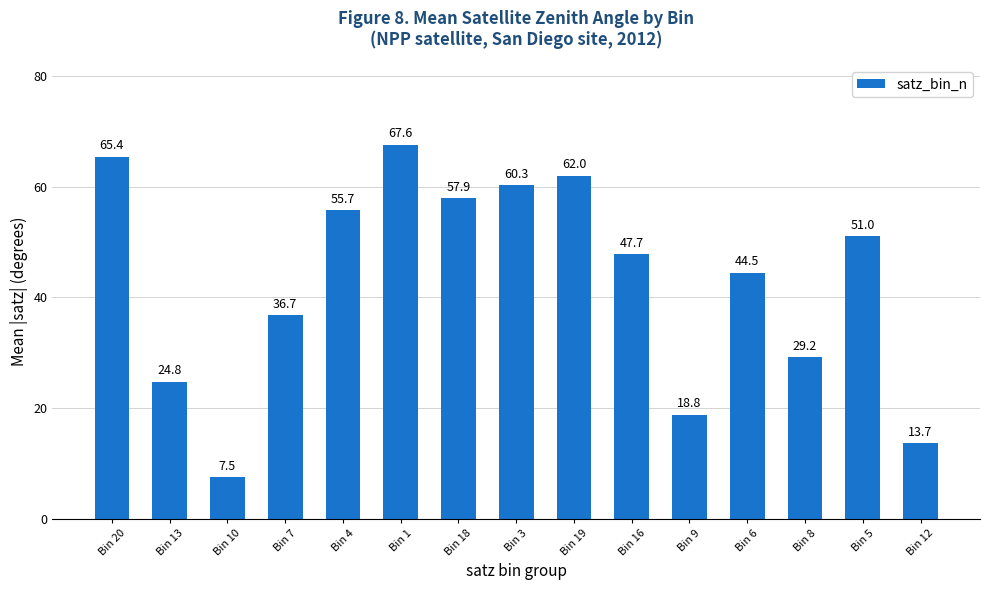

How many values exceed 47?

8